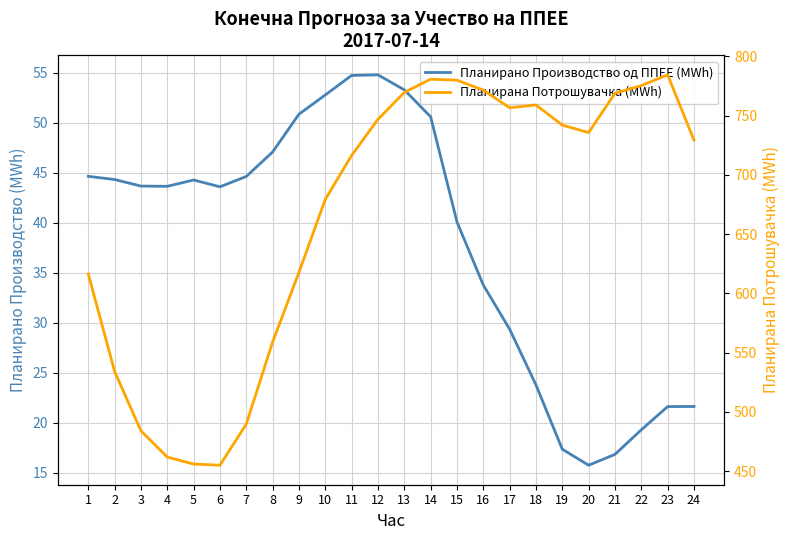

Is the value of Планирано Производство од ППЕЕ (MWh) at 22 greater than the value of Планирана Потрошувачка (MWh) at 23?

No